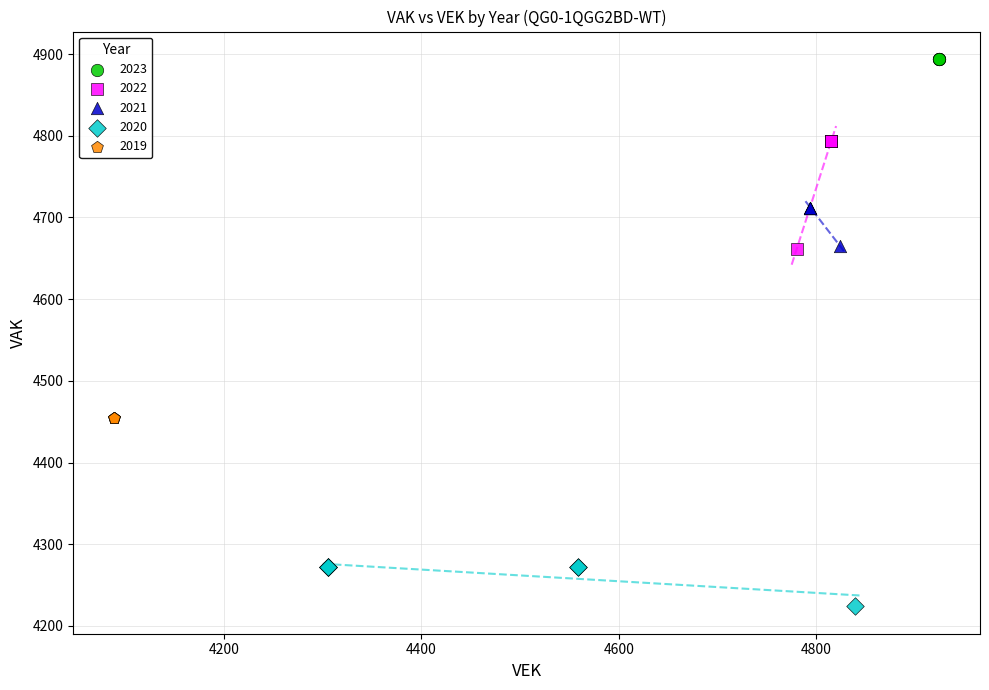

Which series contains the highest Y value?

2023